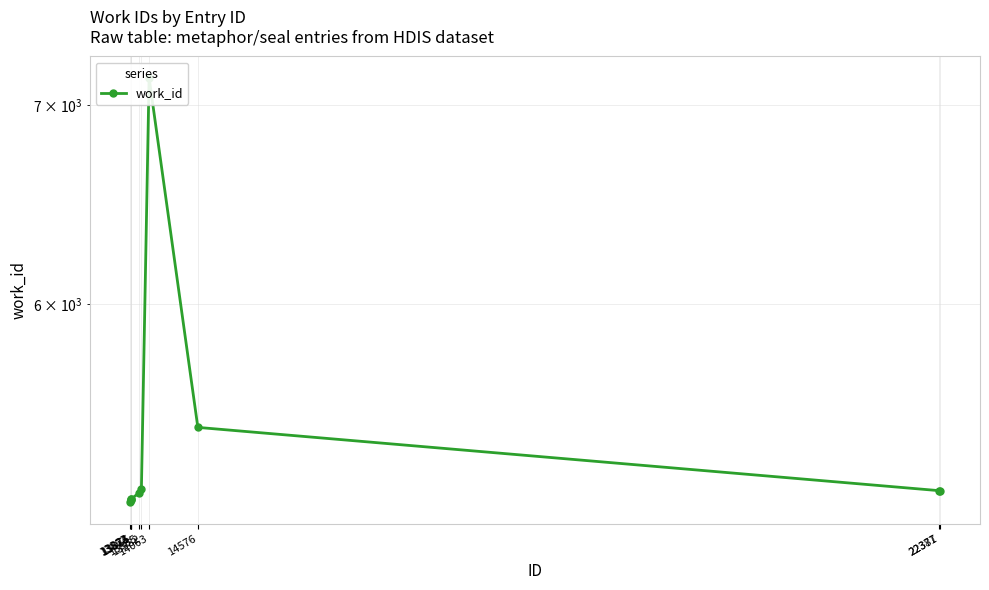

What is the difference between the values at 13955 and 14063?

1968